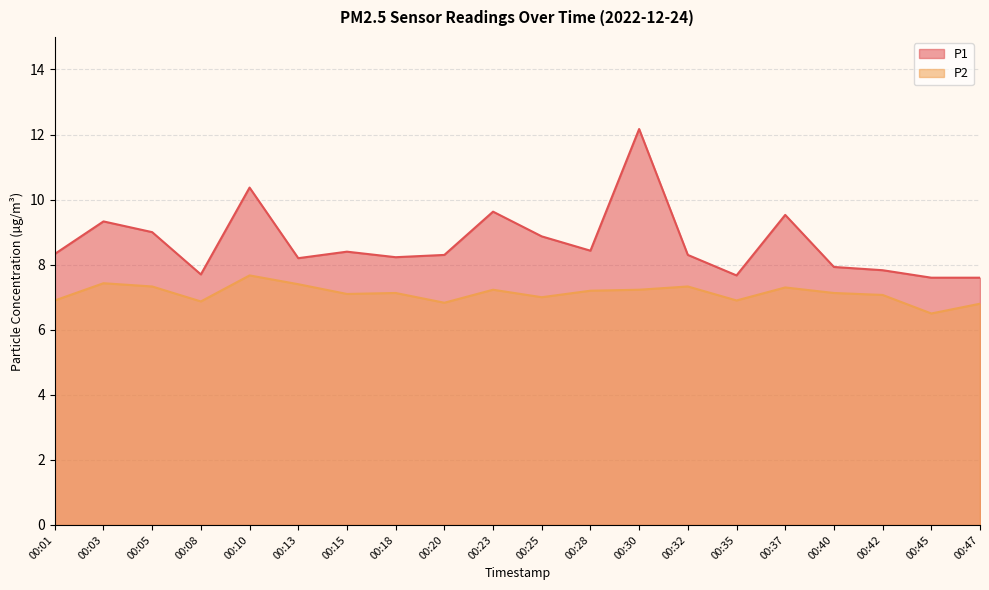

List the series in order of their overall mean, lowest first.

P2, P1